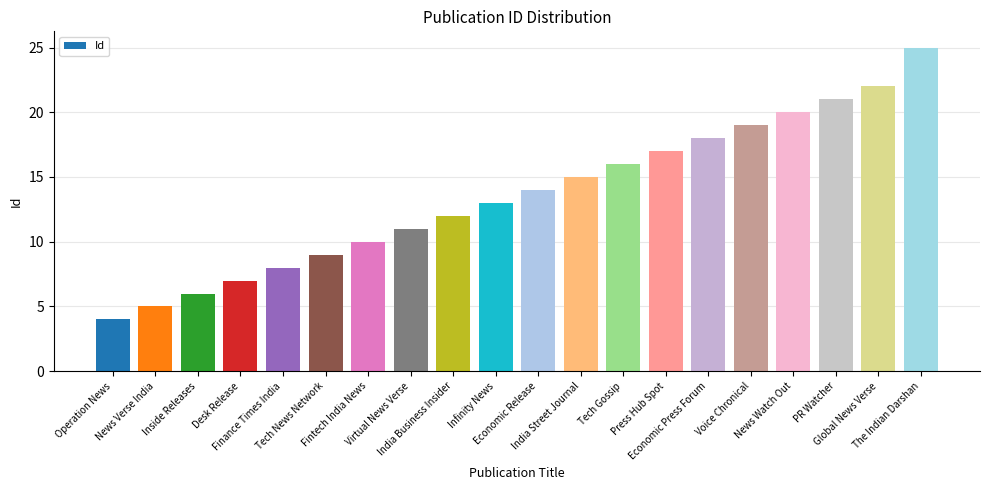

How many data points are less than 14?

10